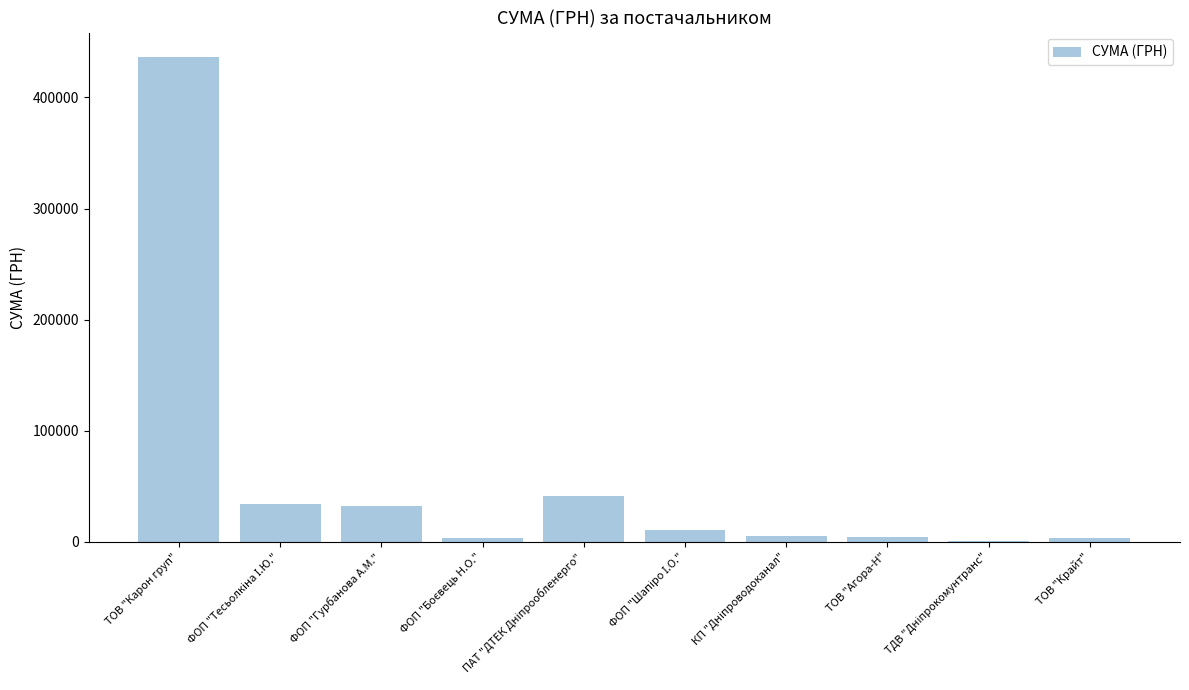

The chart shows a value of 3040.0 at ТОВ "Крайт". True or false?

True